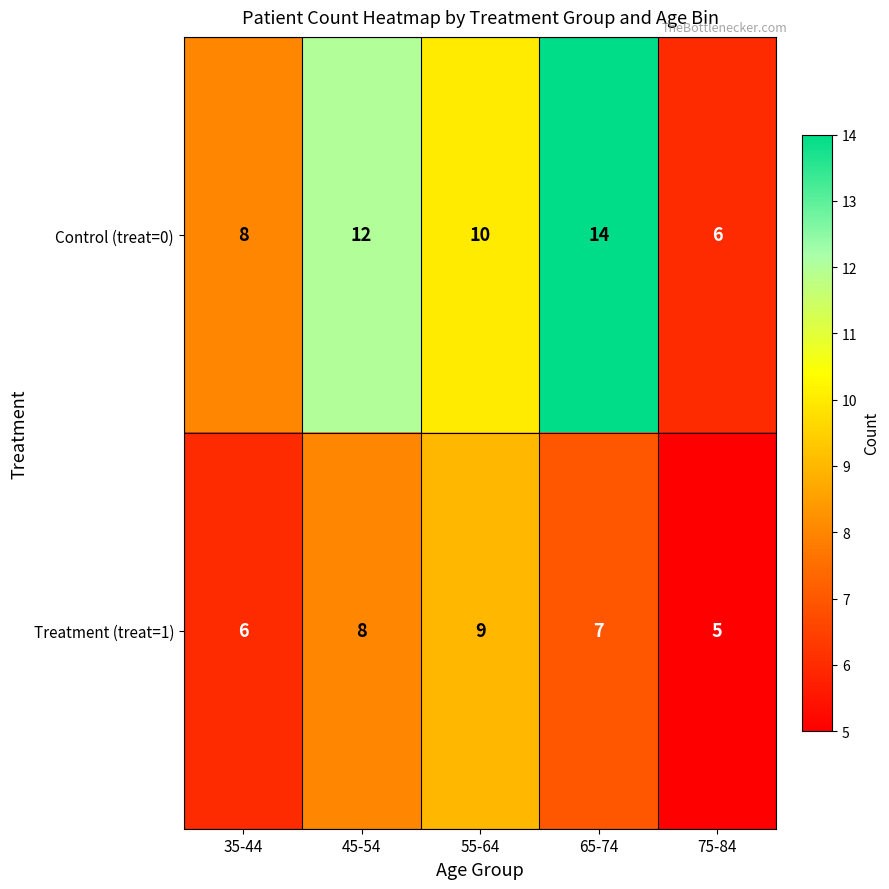

How many series are shown in this chart?

2